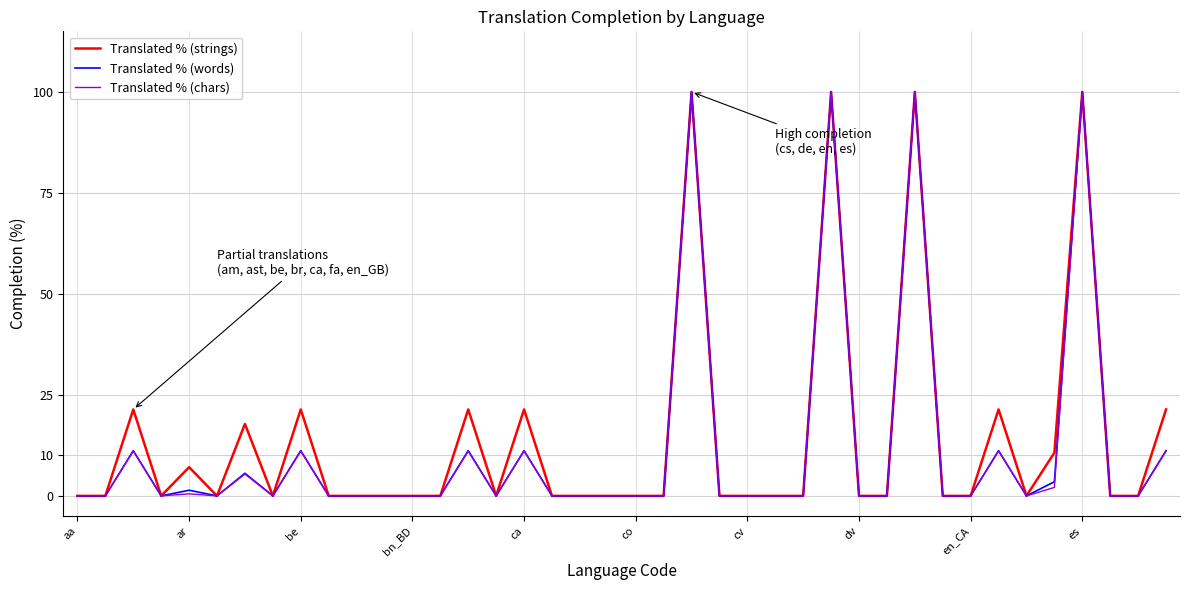

Reading right to left, list all the values displayed in this chart.

Translated % (strings): 21.4	0.0	0.0	100.0	10.7	0.0	21.4	0.0	0.0	100.0	0.0	0.0	100.0	0.0	0.0	0.0	0.0	100.0	0.0	0.0	0.0	0.0	0.0	21.4	0.0	21.4	0.0	0.0	0.0	0.0	0.0	21.4	0.0	17.8	0.0	7.1	0.0	21.4	0.0	0.0
Translated % (words): 11.2	0.0	0.0	100.0	3.5	0.0	11.2	0.0	0.0	100.0	0.0	0.0	100.0	0.0	0.0	0.0	0.0	100.0	0.0	0.0	0.0	0.0	0.0	11.2	0.0	11.2	0.0	0.0	0.0	0.0	0.0	11.2	0.0	5.6	0.0	1.4	0.0	11.2	0.0	0.0
Translated % (chars): 11.1	0.0	0.0	100.0	2.1	0.0	11.1	0.0	0.0	100.0	0.0	0.0	100.0	0.0	0.0	0.0	0.0	100.0	0.0	0.0	0.0	0.0	0.0	11.1	0.0	11.1	0.0	0.0	0.0	0.0	0.0	11.1	0.0	5.4	0.0	0.5	0.0	11.1	0.0	0.0